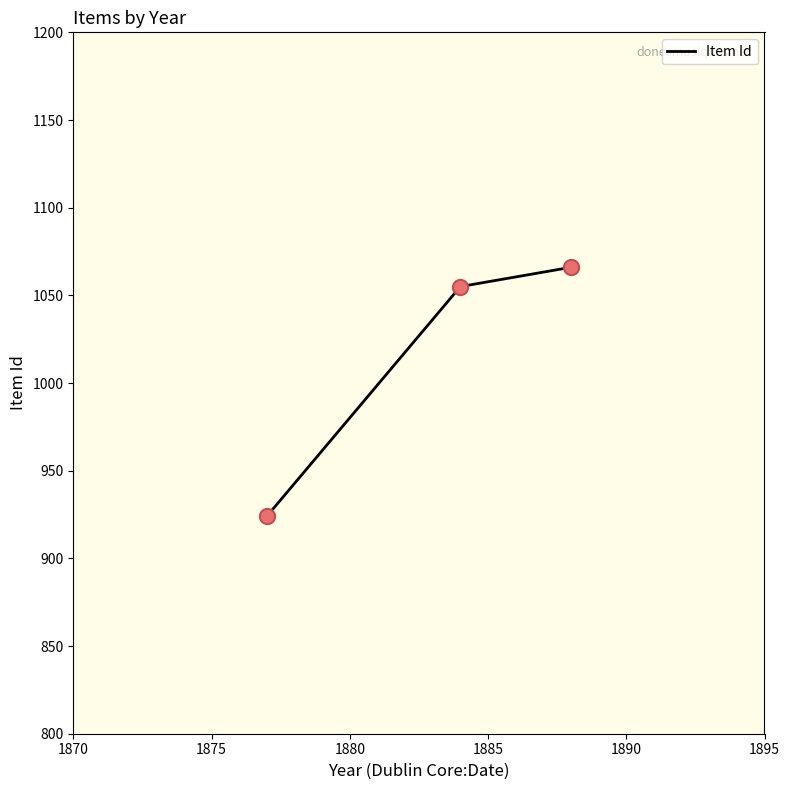

What is the difference between the maximum and minimum values?

142